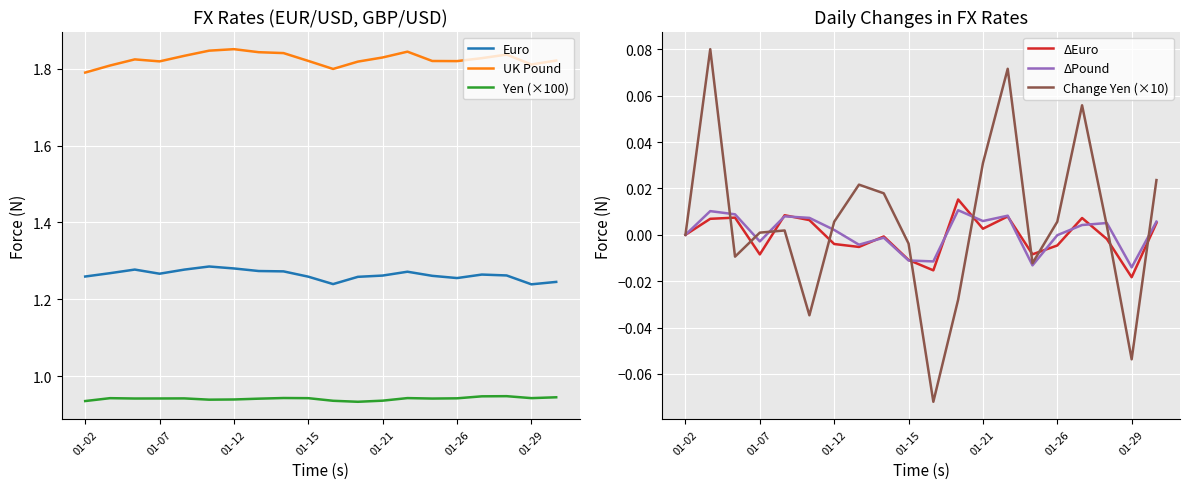

How many distinct data groups are displayed?

6